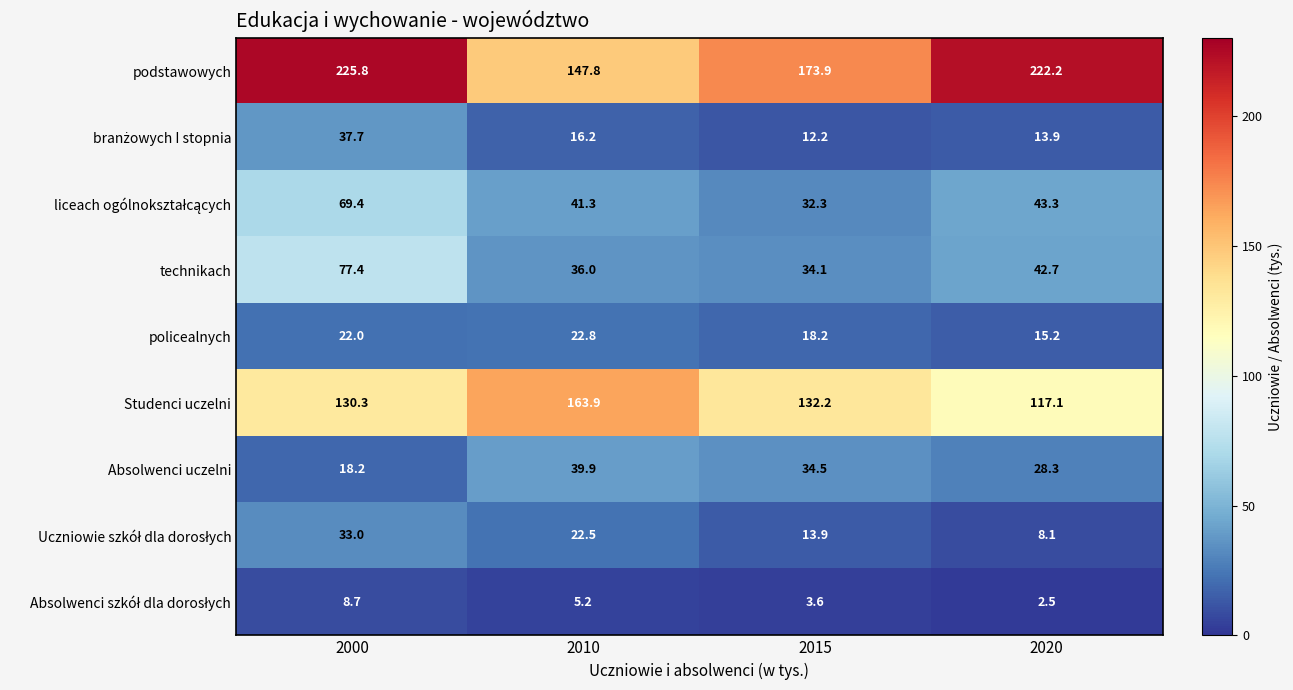

What is the sum of all Studenci uczelni values?

543.5